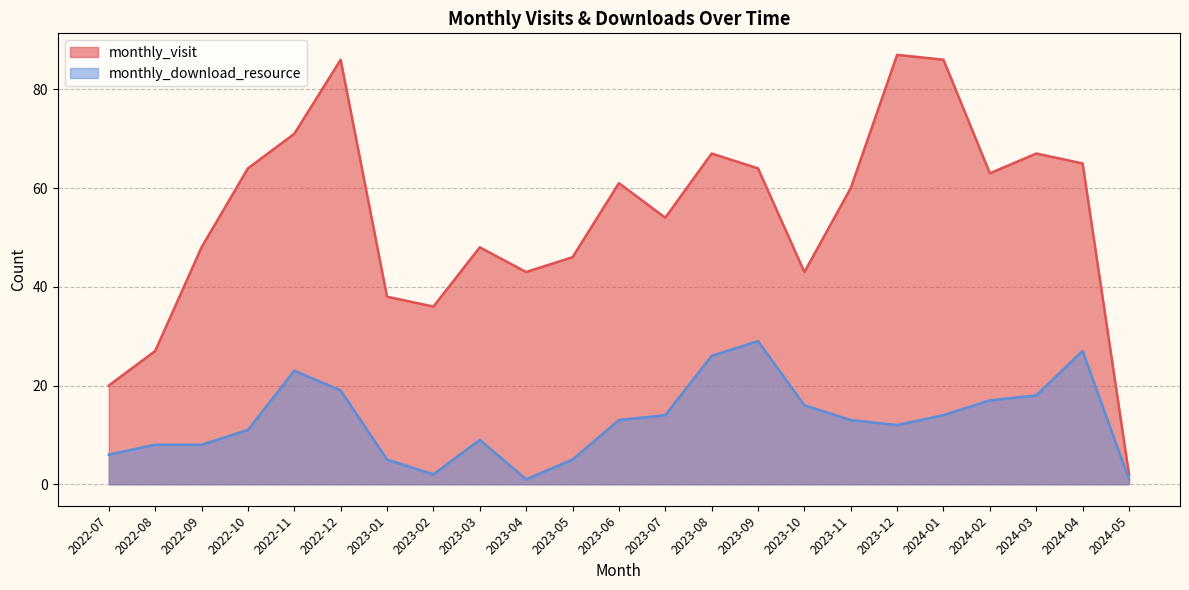

List the series in order of their overall mean, highest first.

monthly_visit, monthly_download_resource